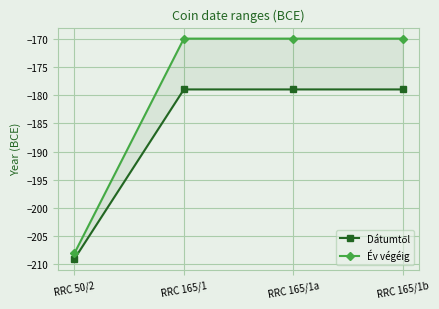

What is the value of the Dátumtől point at the 4th from the left?

-179